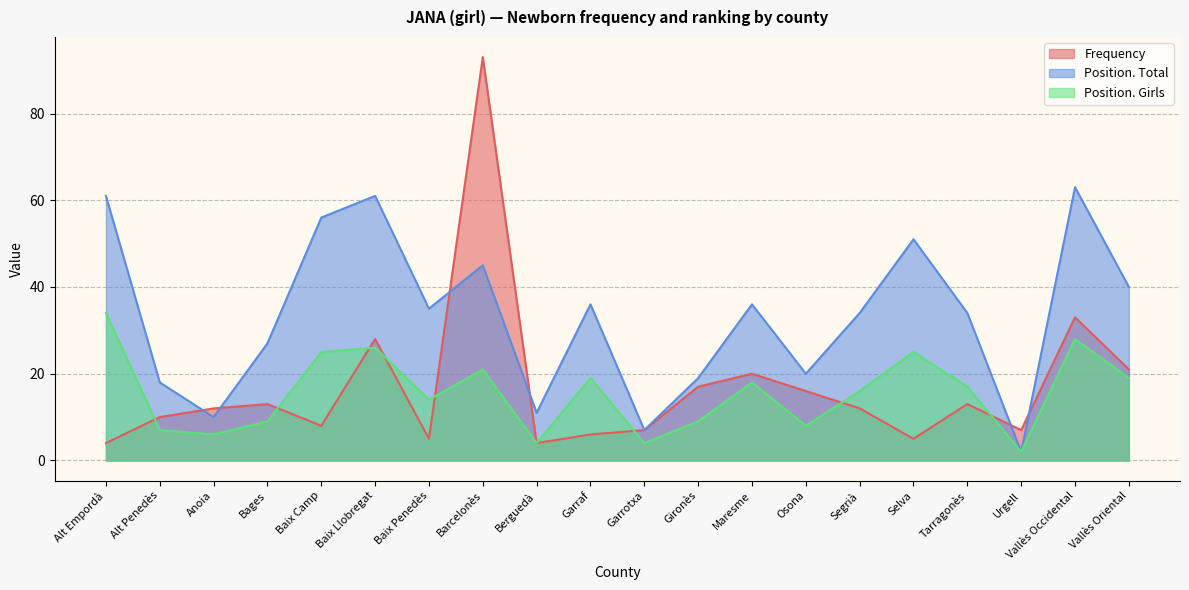

Which has a higher value, Garrotxa or Alt Penedès?

Alt Penedès